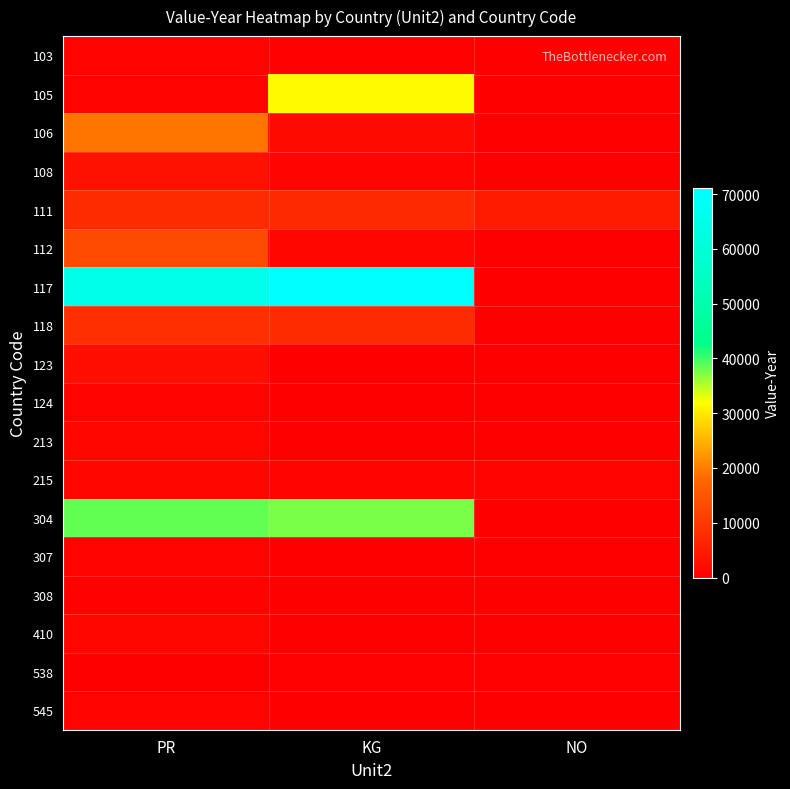

How many categories are shown in the chart?

3